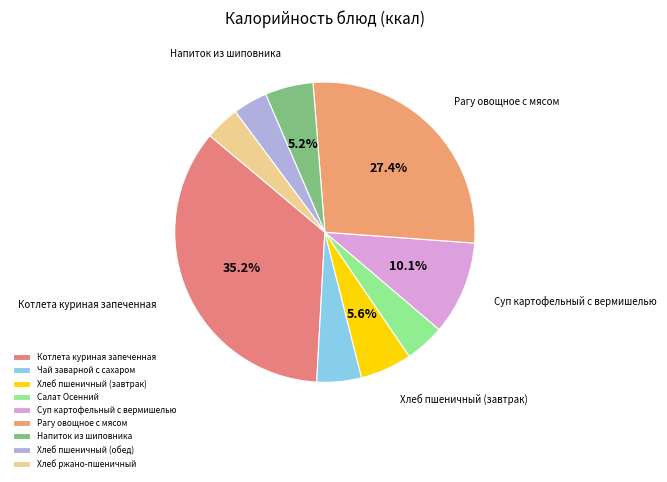

The Напиток из шиповника slice represents 5% of the pie. True or false?

True